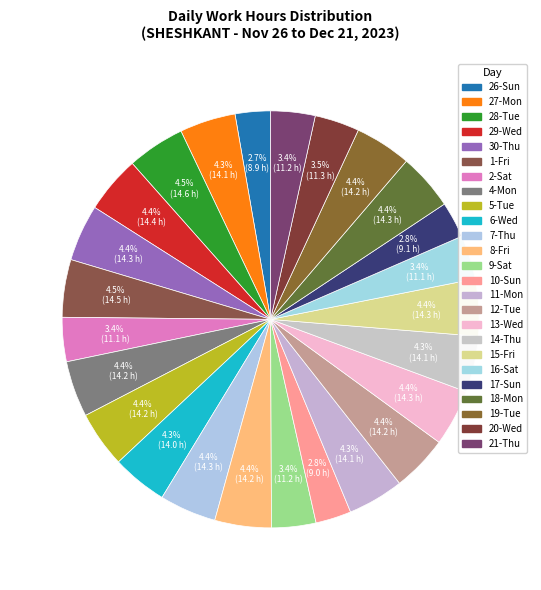

The 26-Sun slice represents 3% of the pie. True or false?

True